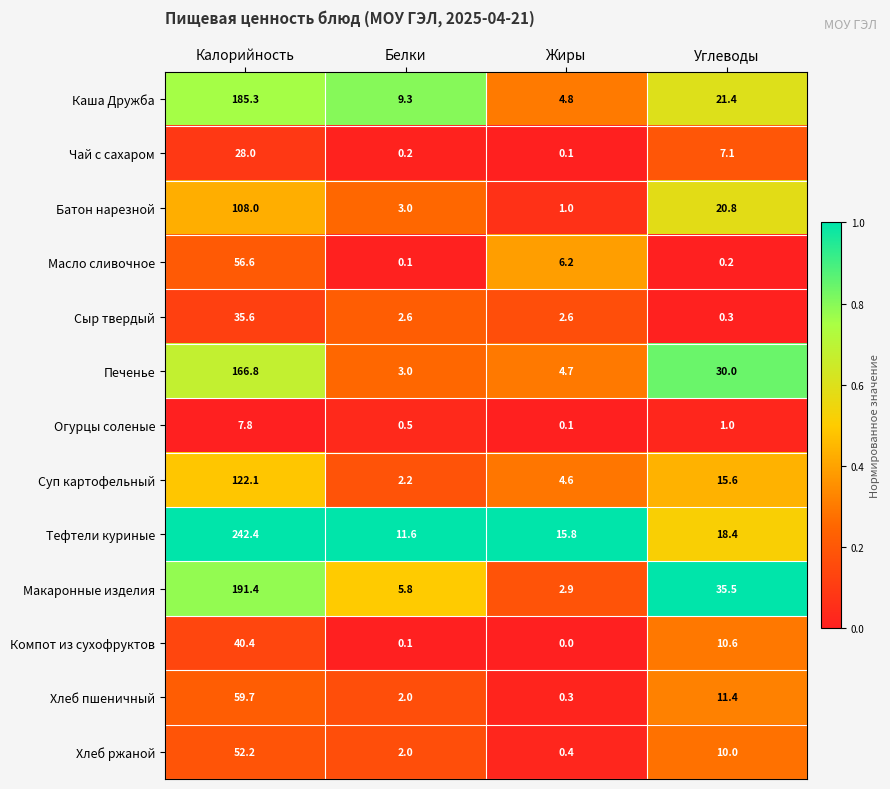

What is the difference between the second highest and minimum values in the Батон нарезной series?

19.8